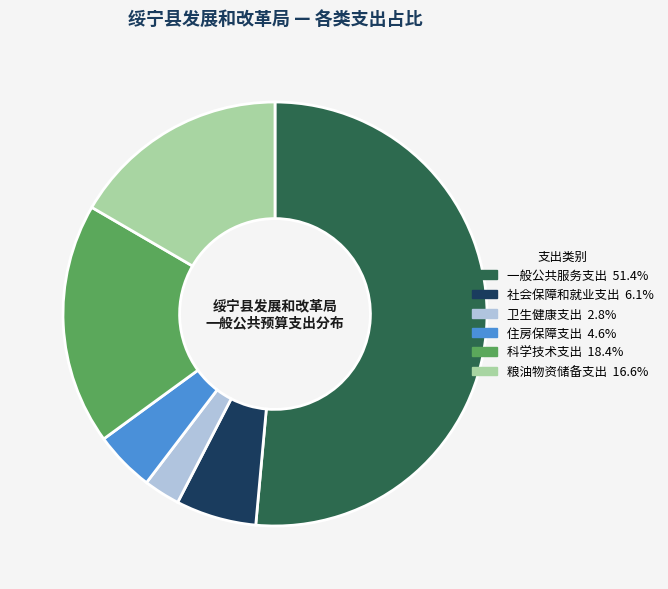

Which has a higher value, 社会保障和就业支出 or 粮油物资储备支出?

粮油物资储备支出